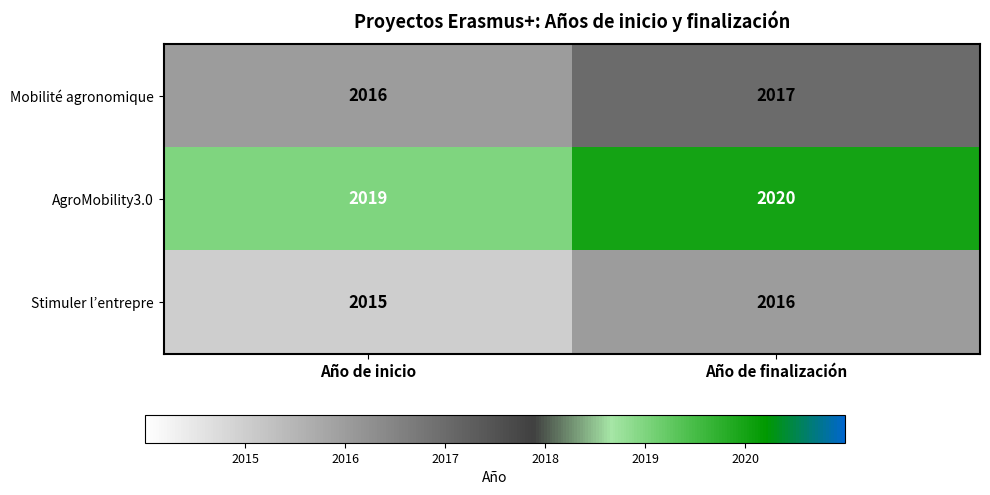

How many categories are shown in the chart?

2